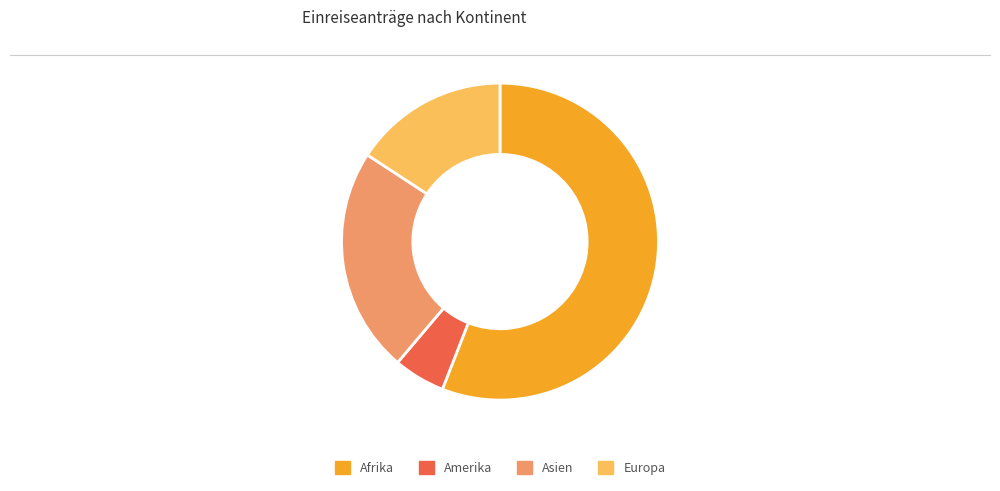

Does any single category account for the majority?

Yes